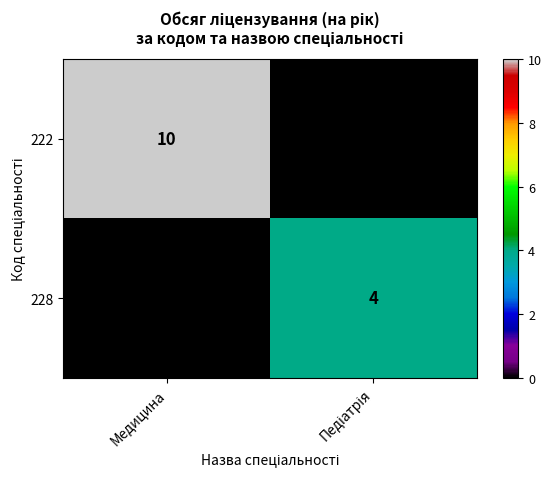

Reading left to right, extract all data points from this chart.

222: 10	0
228: 0	4